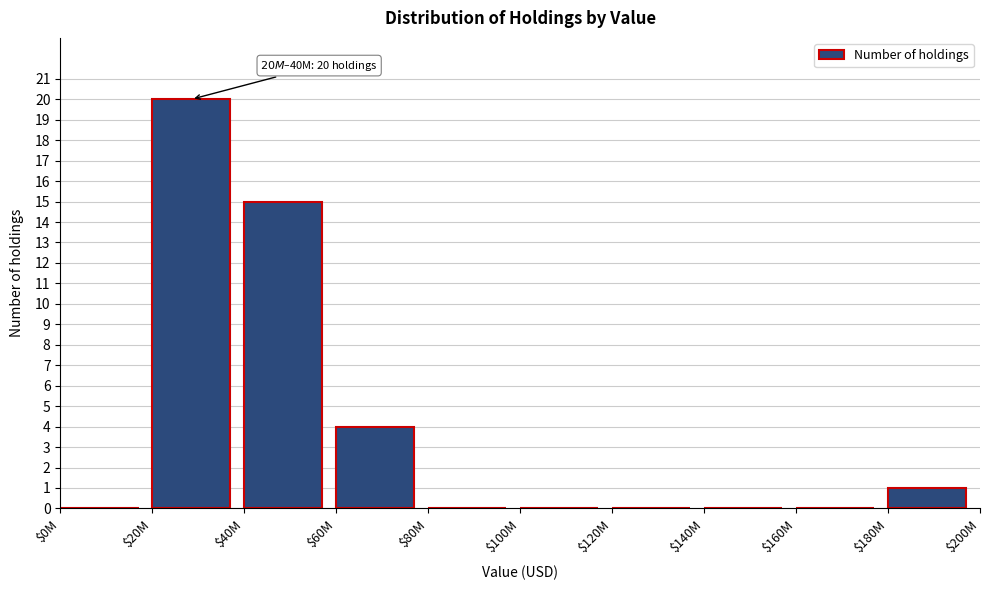

True or false: the data shows 1 at $180M.

True